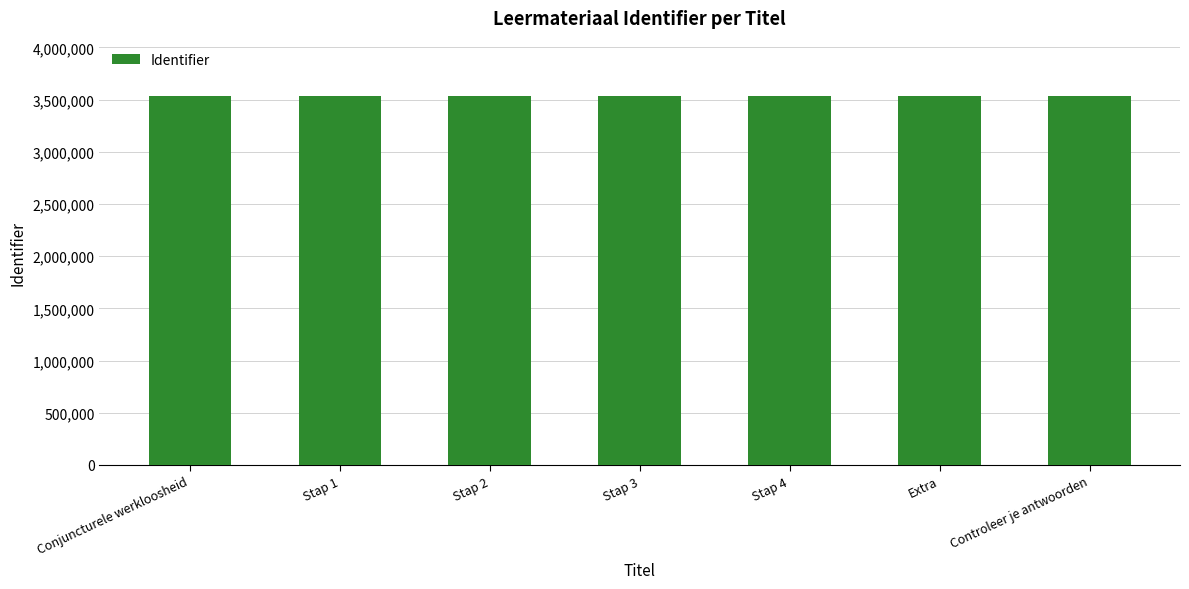

What is the minimum value shown in the chart?

3534982